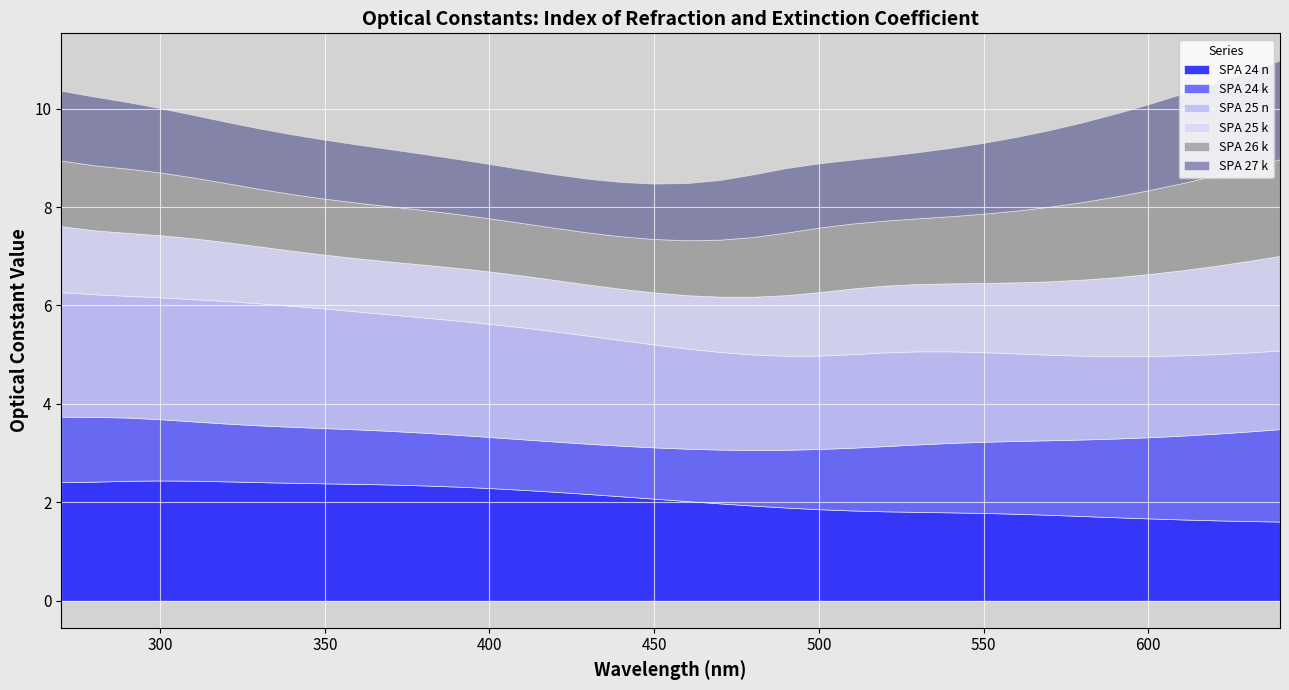

What is the difference between the second highest and second lowest values in the SPA 24 n series?

0.8